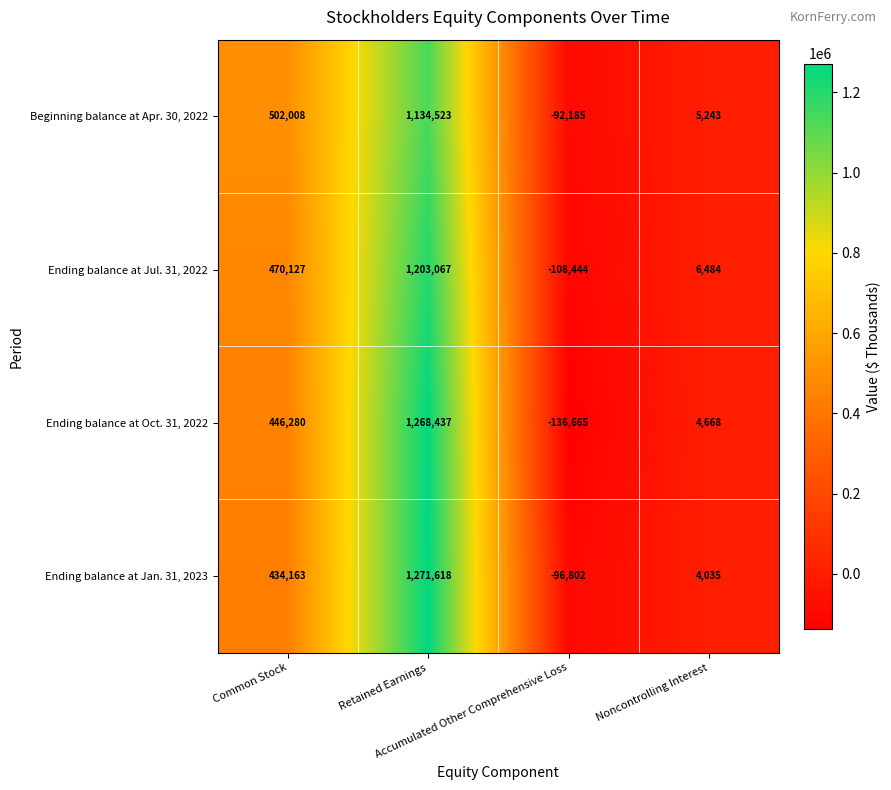

Count the Ending balance at Oct. 31, 2022 values in the range 4668 to 1268437.

3